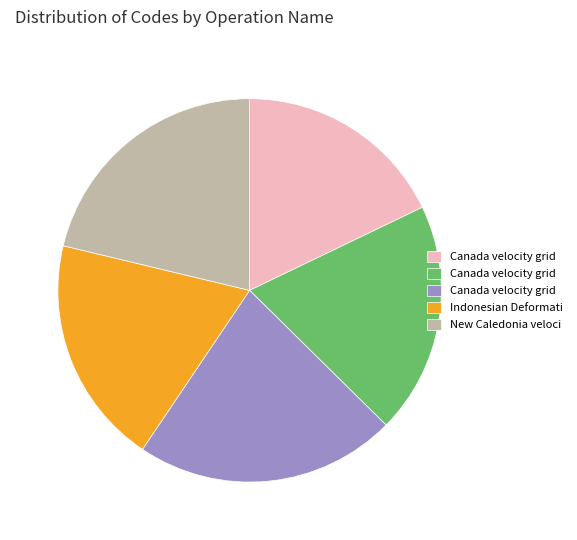

Is there any slice that represents more than half of the pie?

No